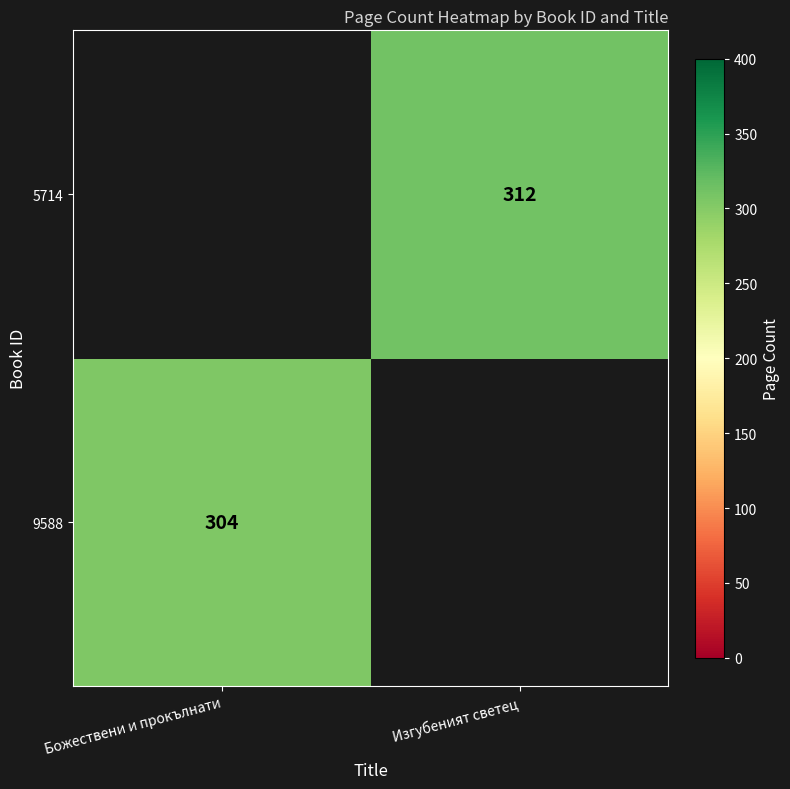

Count the number of data series in this chart.

2